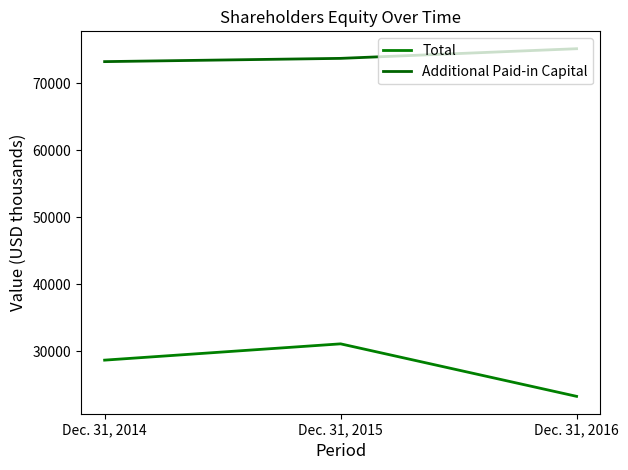

Count the Total values in the range 23295 to 31124.

3